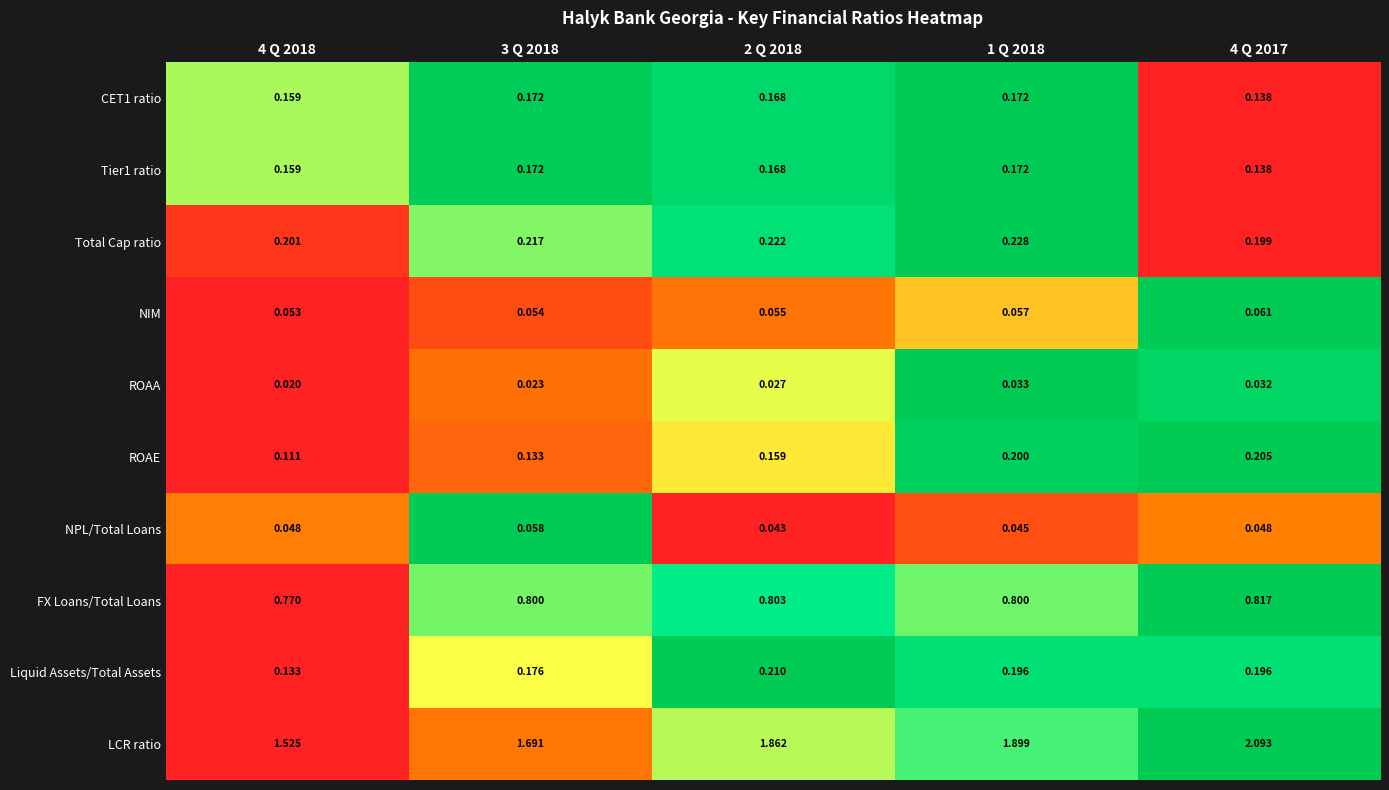

Which series has the largest total across all categories?

LCR ratio